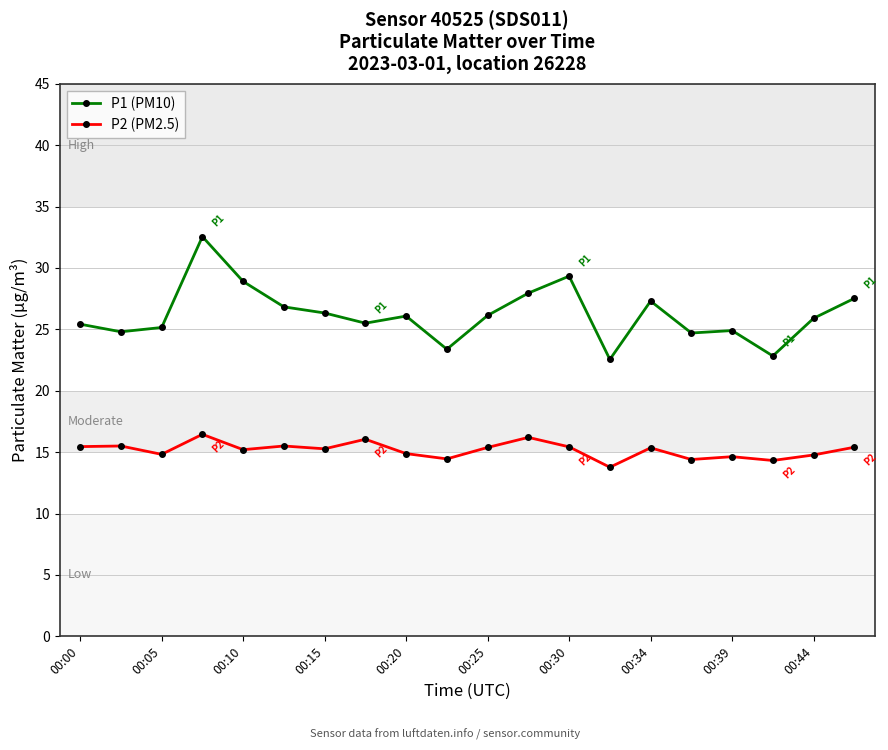

What is the smallest value displayed?

13.8